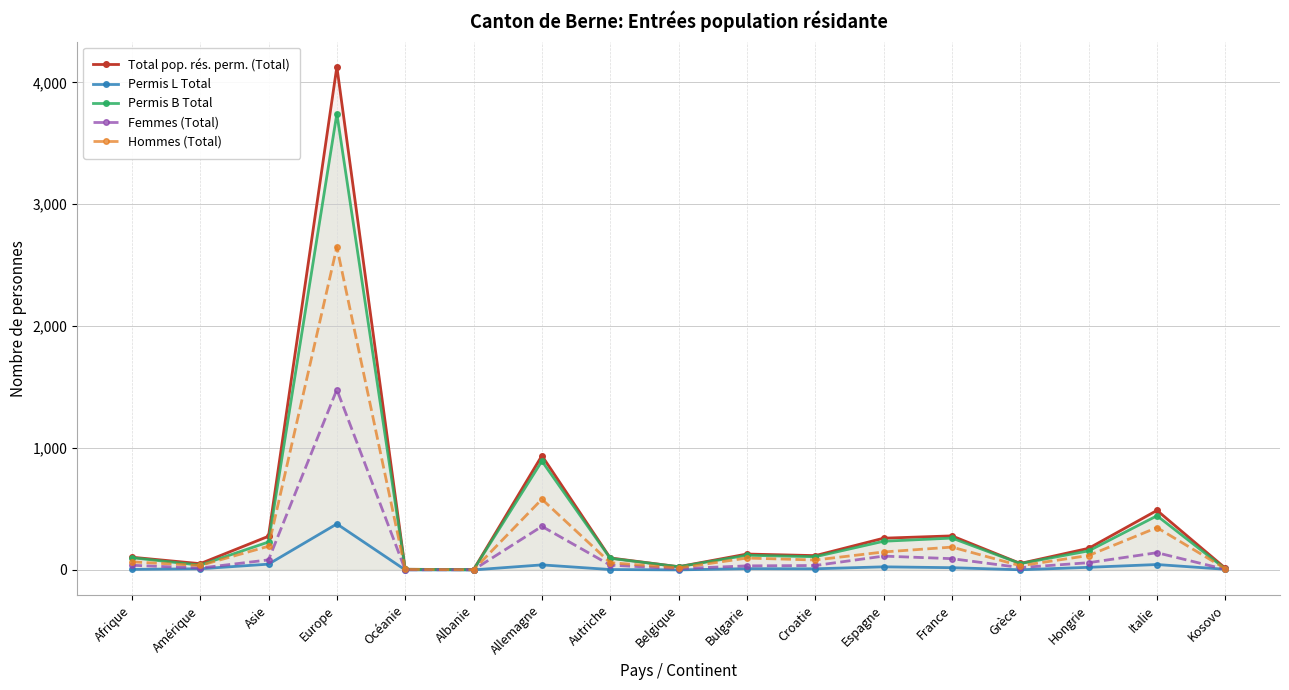

Is this an area chart (filled region under the line)?

No